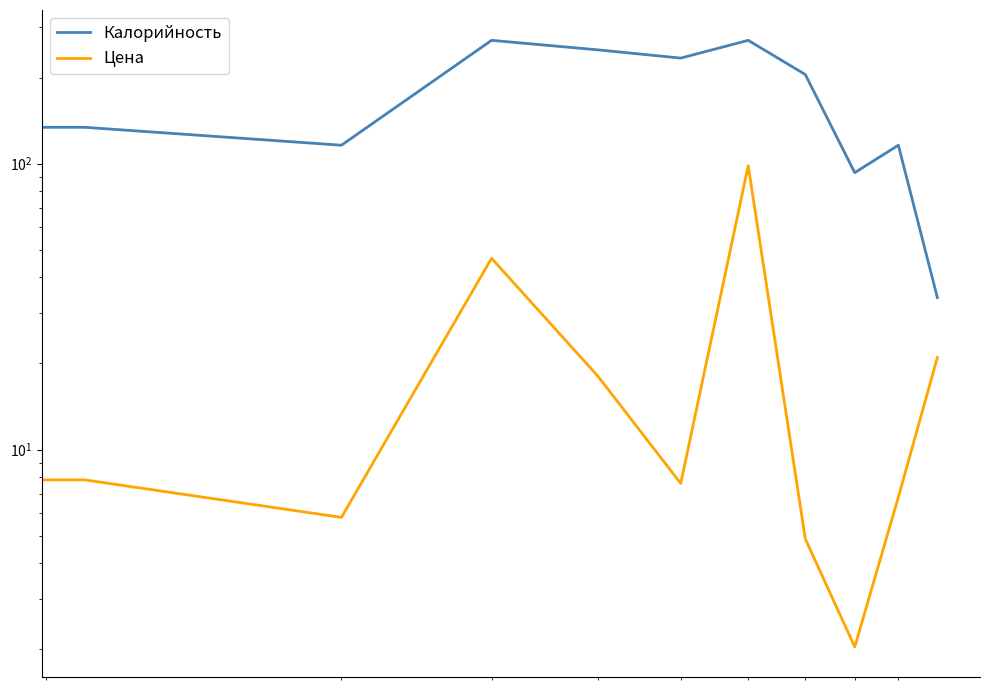

True or false: Калорийность and Цена intersect in this chart.

False